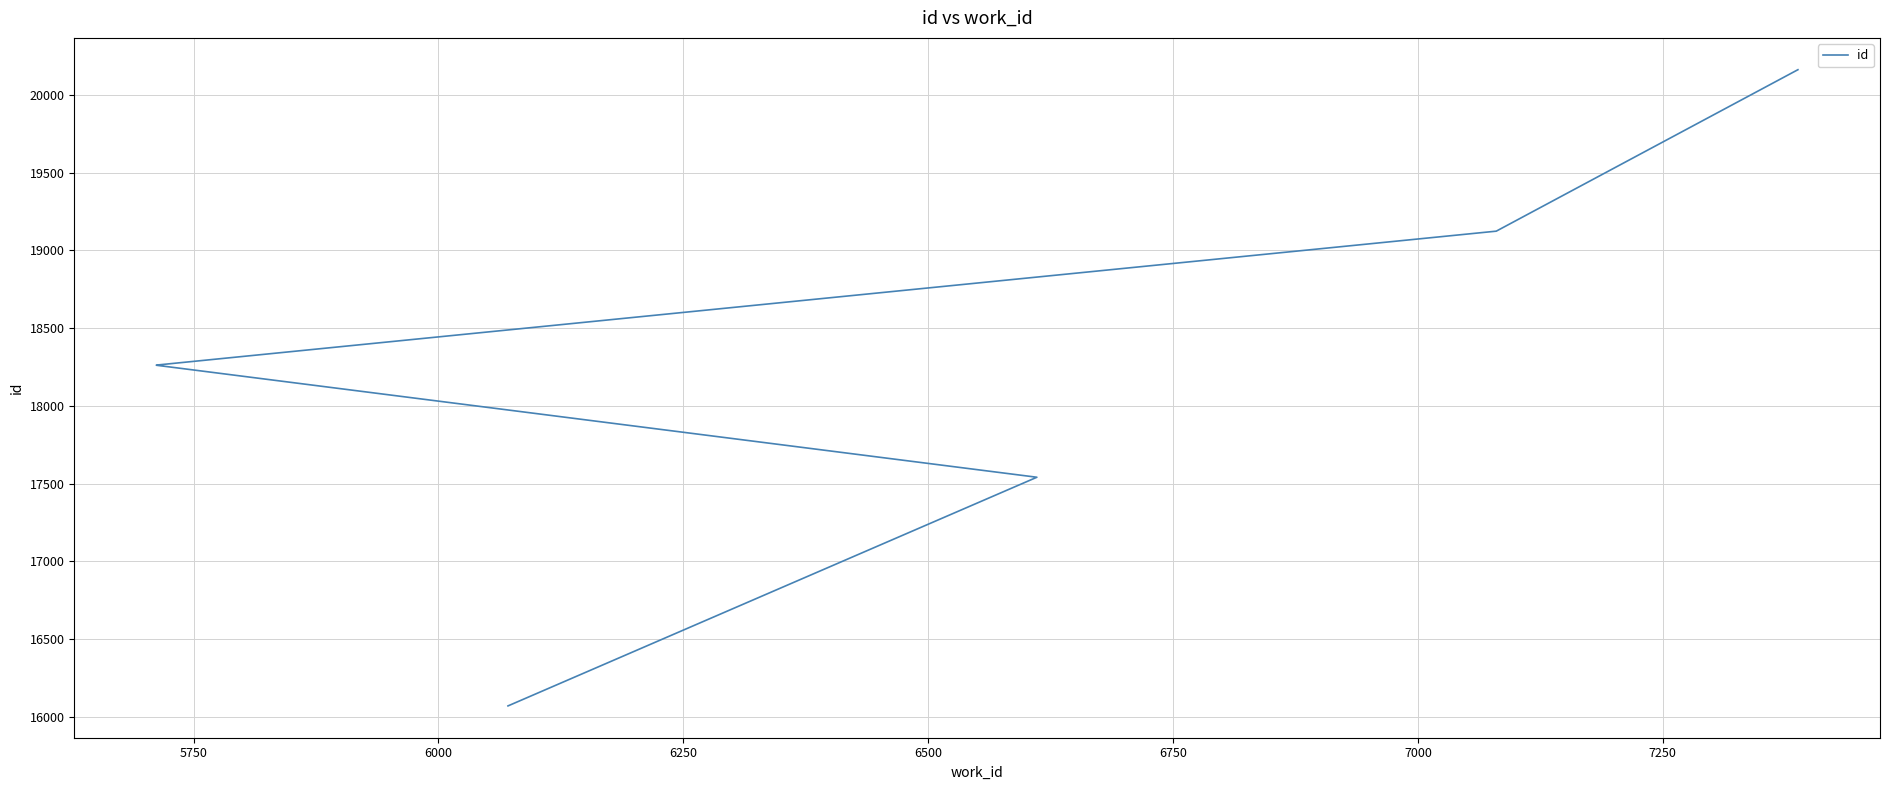

The value at 6250 is 3851. True or false?

False